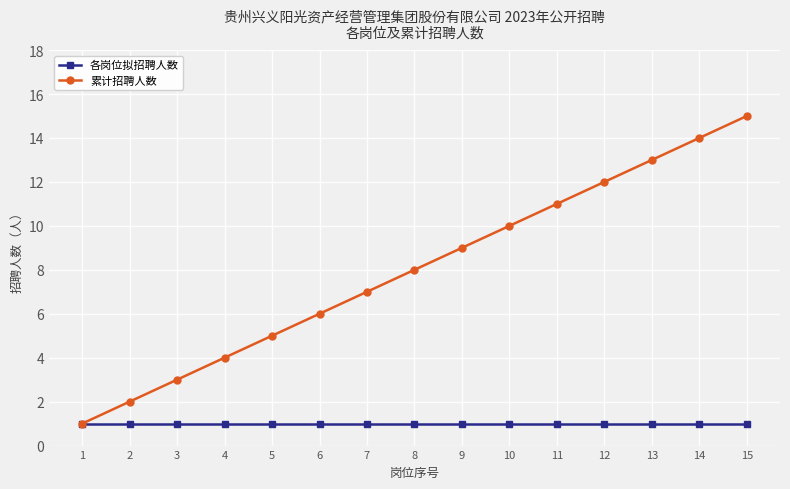

List the series in order of their overall mean, highest first.

累计招聘人数, 各岗位拟招聘人数